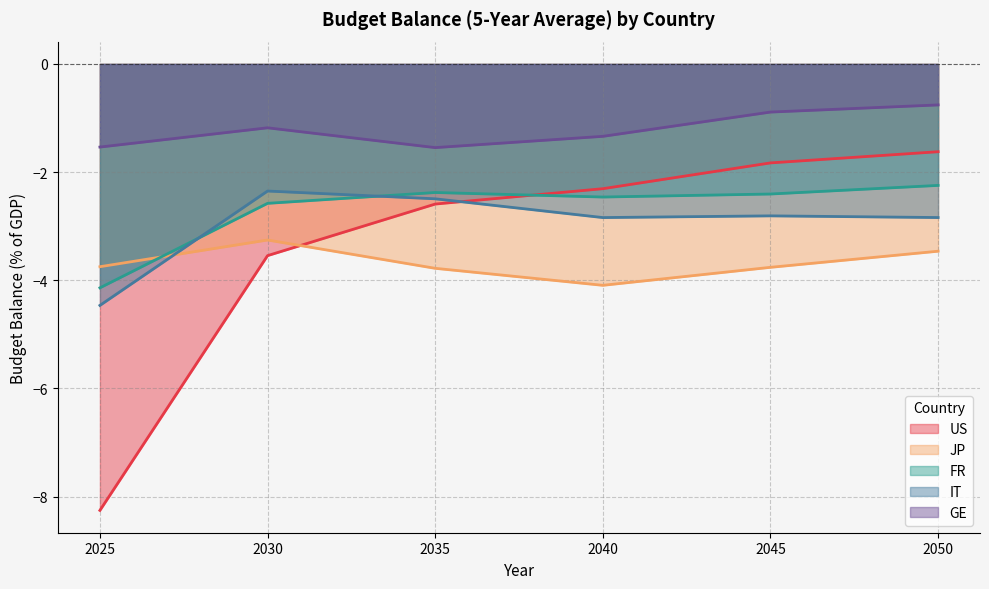

What is the value of the GE point at the 5th from the left?

-0.9